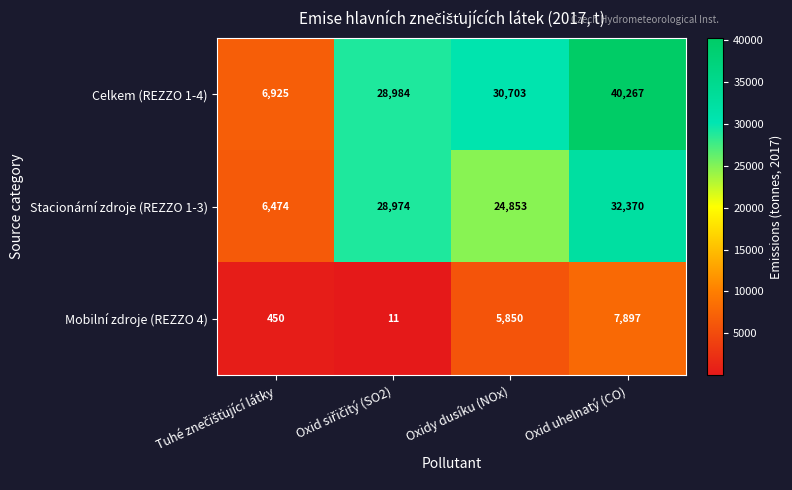

At Oxid uhelnatý (CO), list the series in order from smallest to largest.

Mobilní zdroje (REZZO 4), Stacionární zdroje (REZZO 1-3), Celkem (REZZO 1-4)